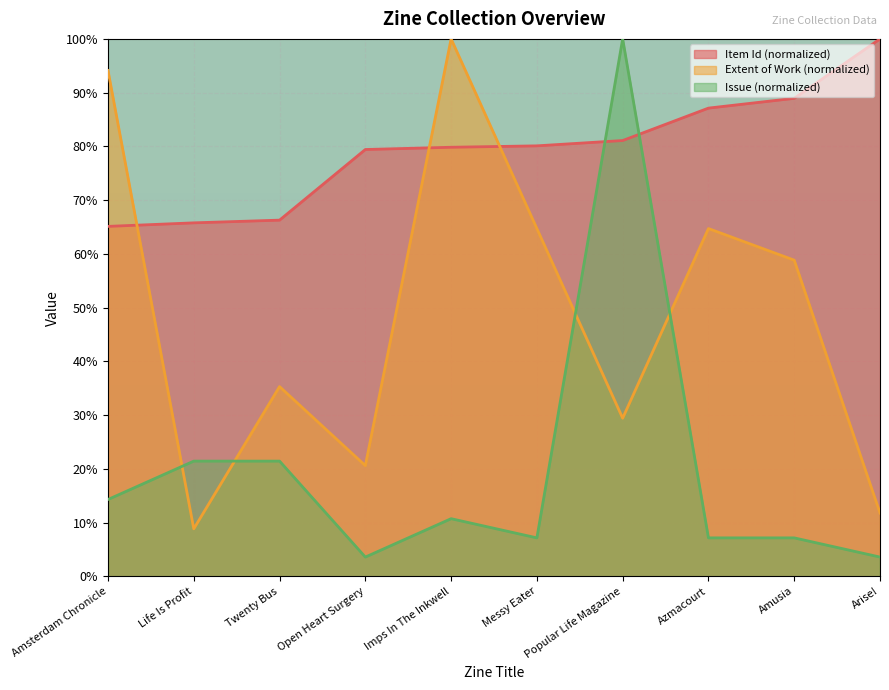

Where is the first local minimum for Extent of Work?

Life Is Profit